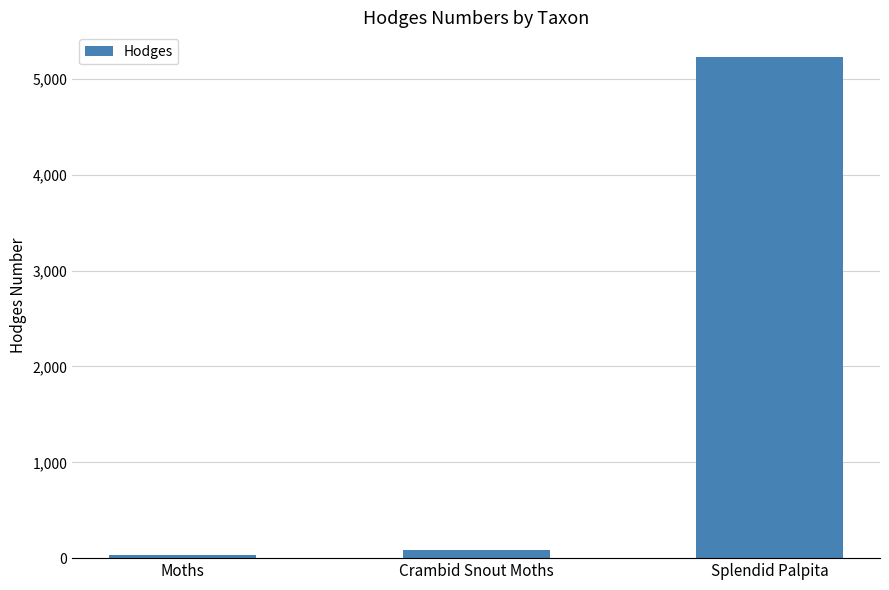

Where is the data nearest to the value 2627?

Crambid Snout Moths